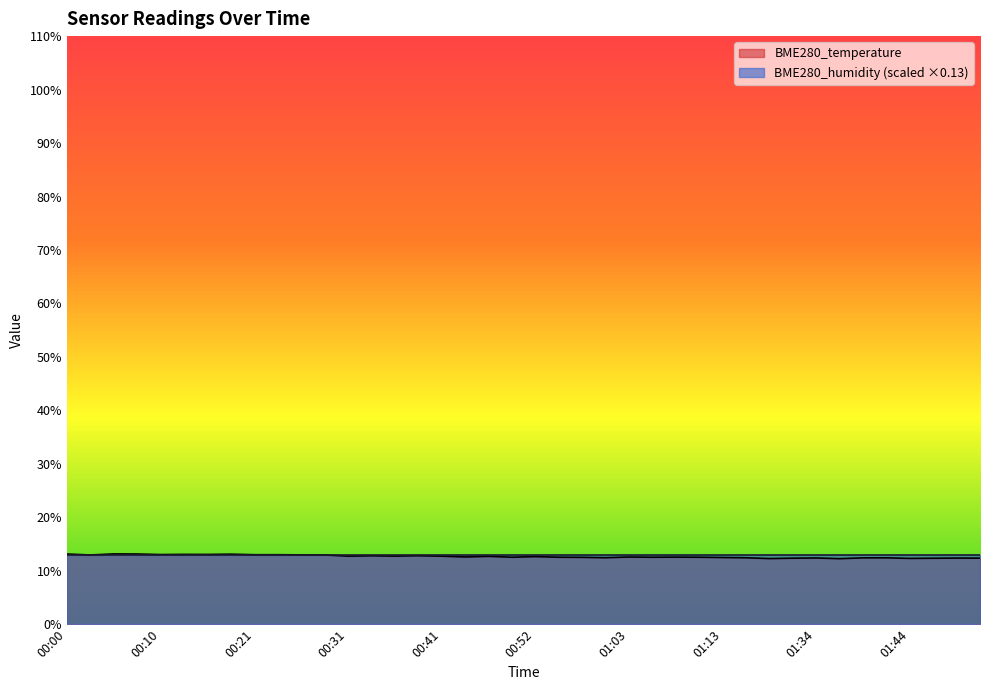

Rank the categories by value from lowest to highest.

01:36, 01:29, 01:44, 01:46, 01:31, 01:51, 01:49, 01:34, 01:39, 01:41, 01:26, 01:00, 01:13, 00:57, 00:49, 00:55, 01:05, 01:10, 01:07, 01:03, 00:44, 00:52, 00:47, 00:31, 00:41, 00:36, 00:34, 00:39, 00:03, 00:29, 00:26, 00:21, 00:23, 00:10, 00:16, 00:13, 00:18, 00:00, 00:08, 00:05